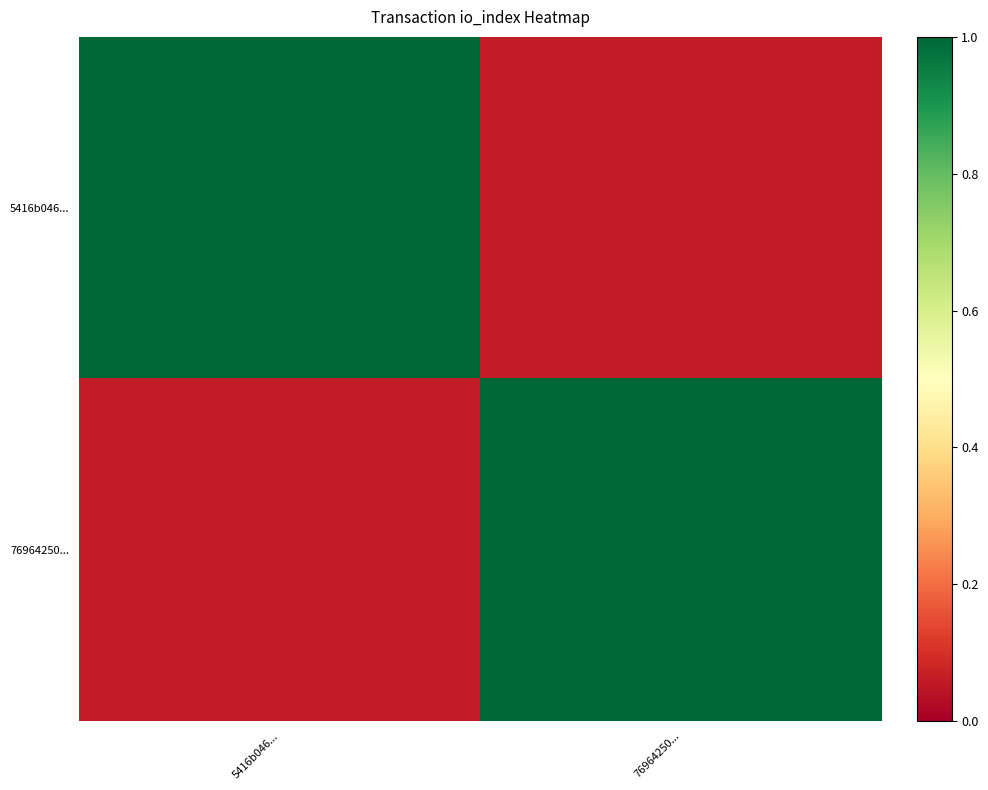

Reading left to right, extract all data points from this chart.

5416b046...: 5416b046...=1.0	76964250...=0.1
76964250...: 5416b046...=0.1	76964250...=1.0